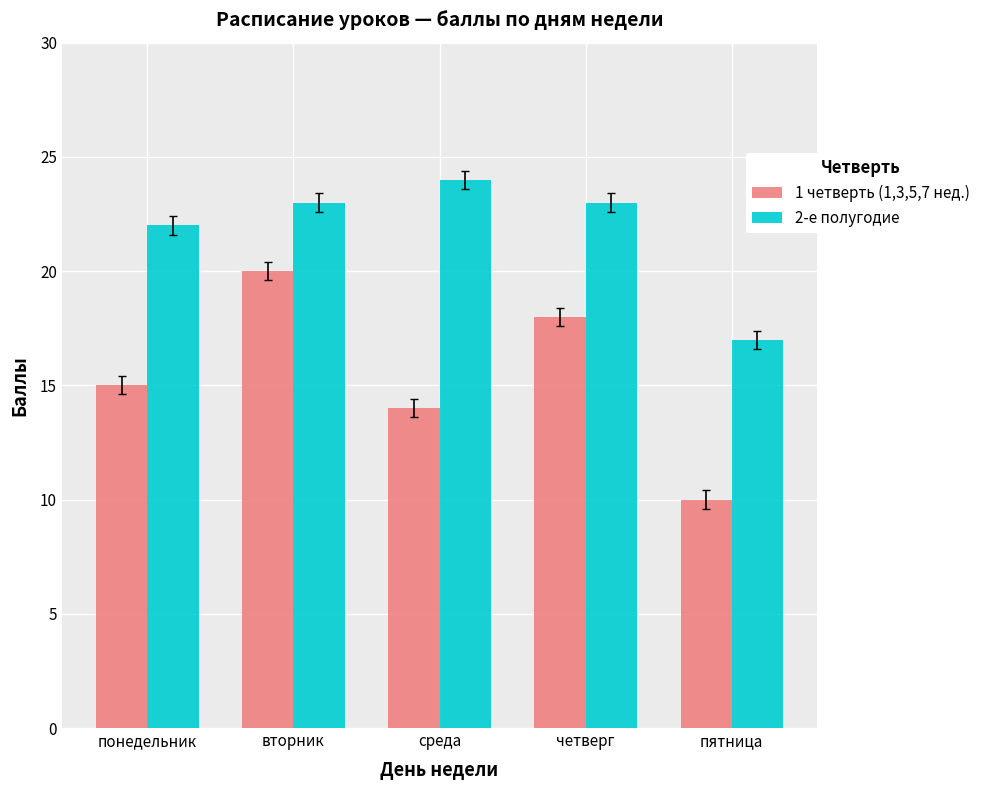

How many values in the 1 четверть (1,3,5,7 нед.) series are below 15?

2